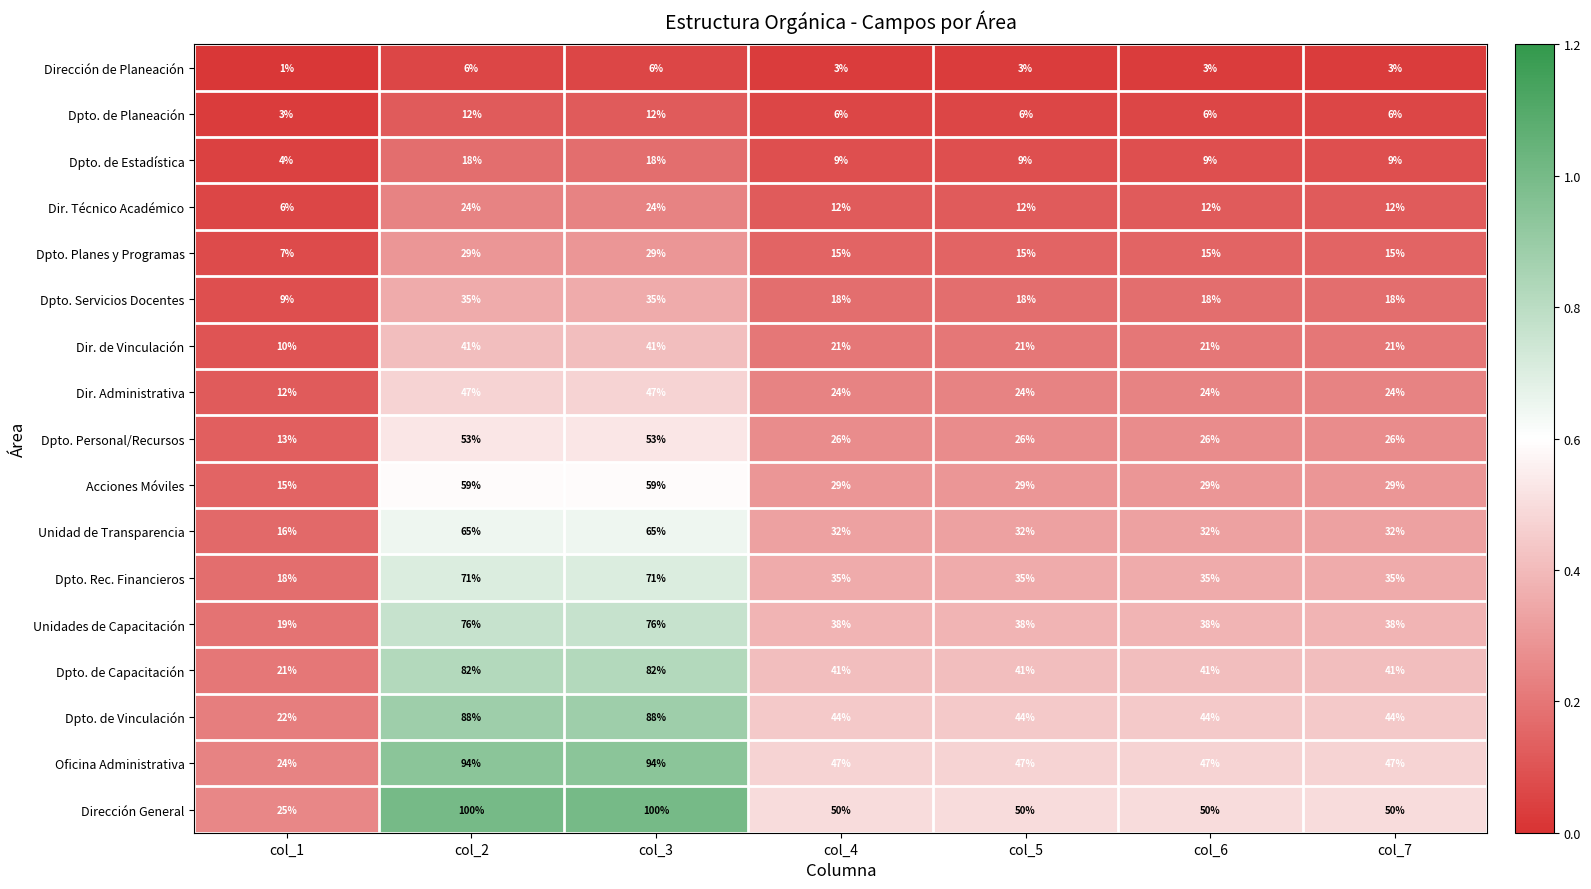

Between col_2 and col_4, which series saw the biggest shift?

Dirección General